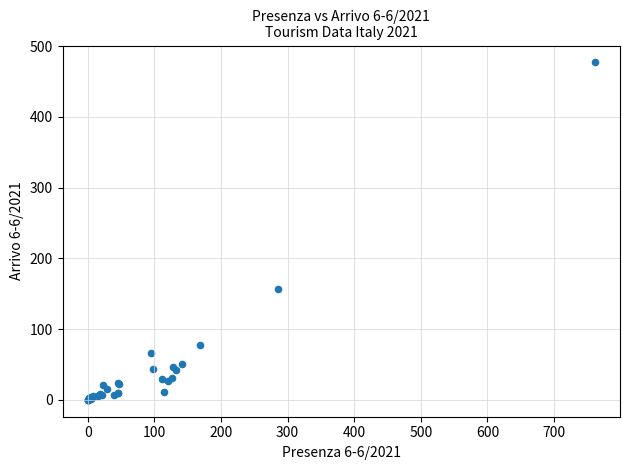

What Y value in the scatter plot is closest to 238?

157